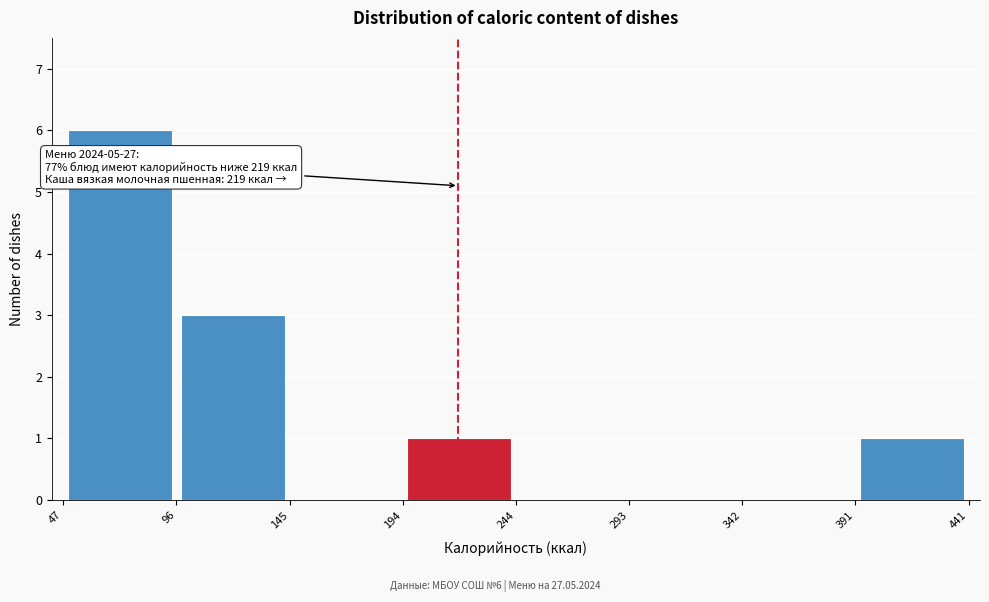

Over which range of the x-axis is the bar tallest?

47 to 96